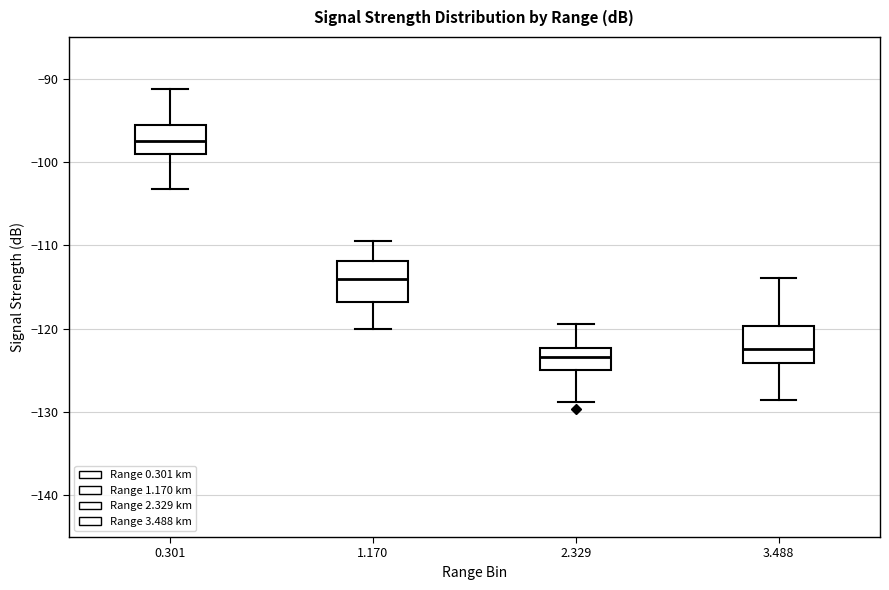

Which box's median line is the lowest?

2.329